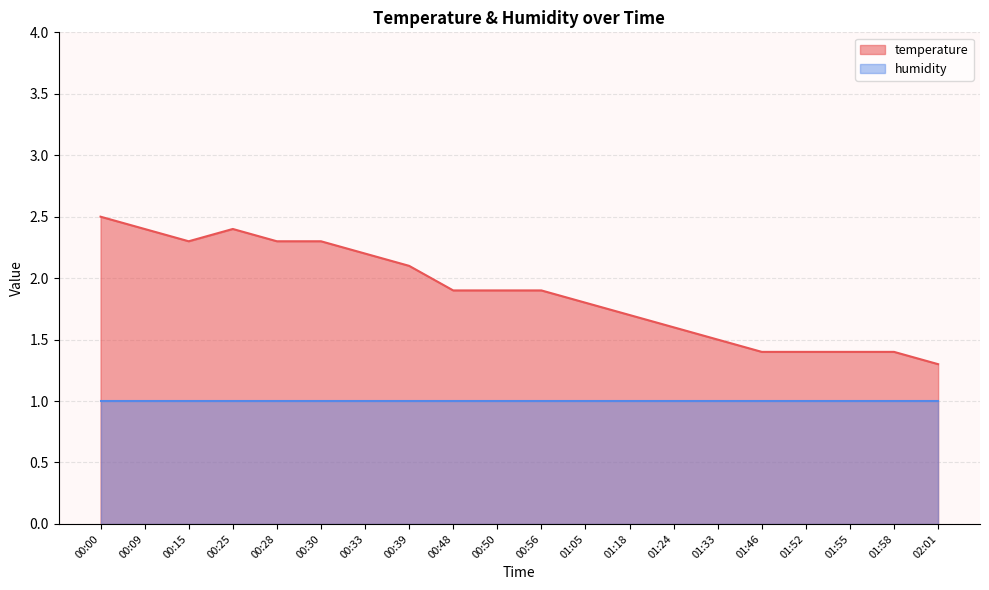

Which category has the lowest value across all series?

02:01